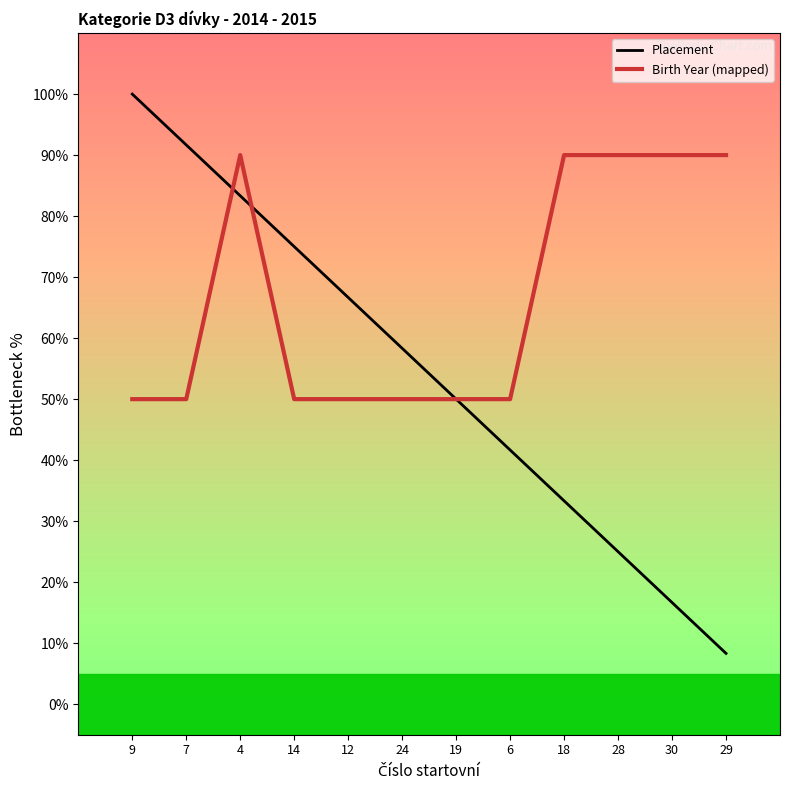

What is the difference between the highest and lowest values at 7?

41.7